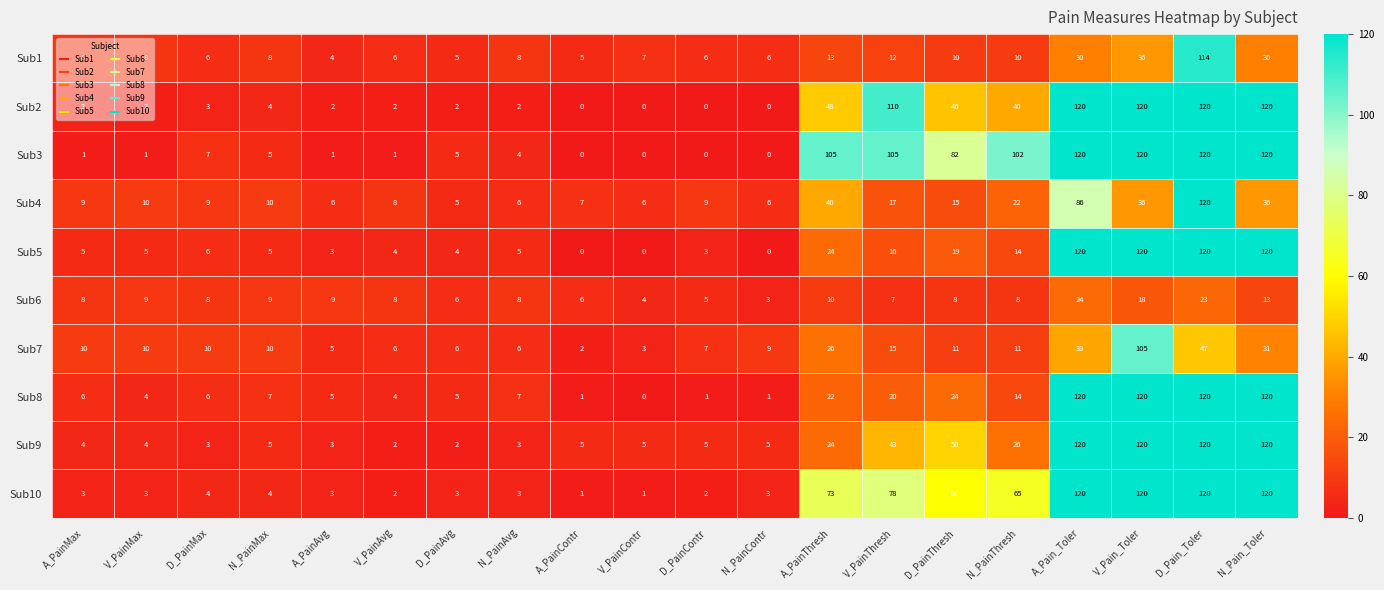

What is the difference between the highest and lowest values at V_PainMax?

9